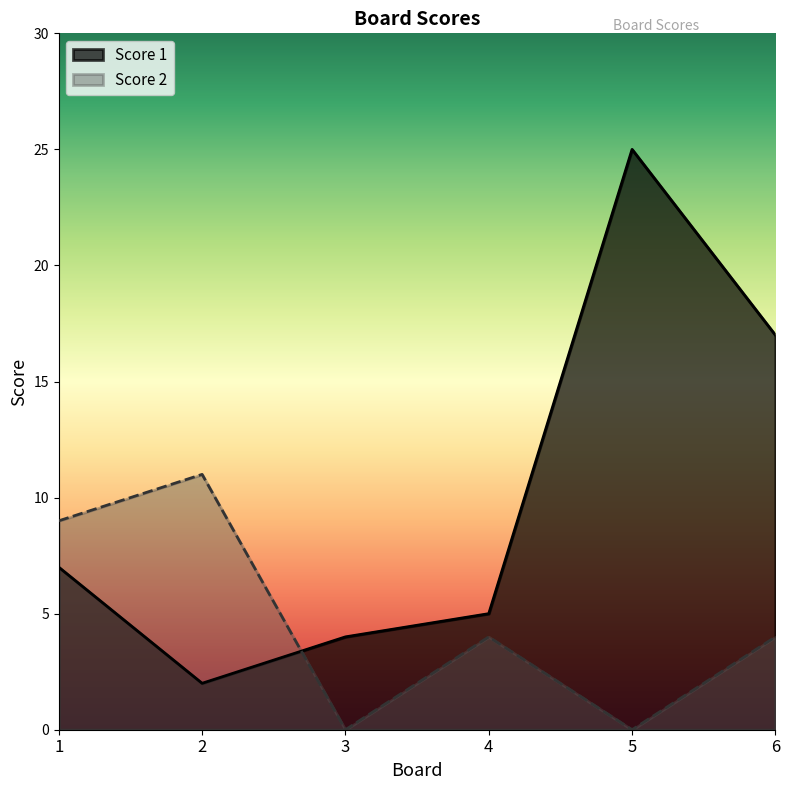

The value of Score 2 at 4 is 4. True or false?

True